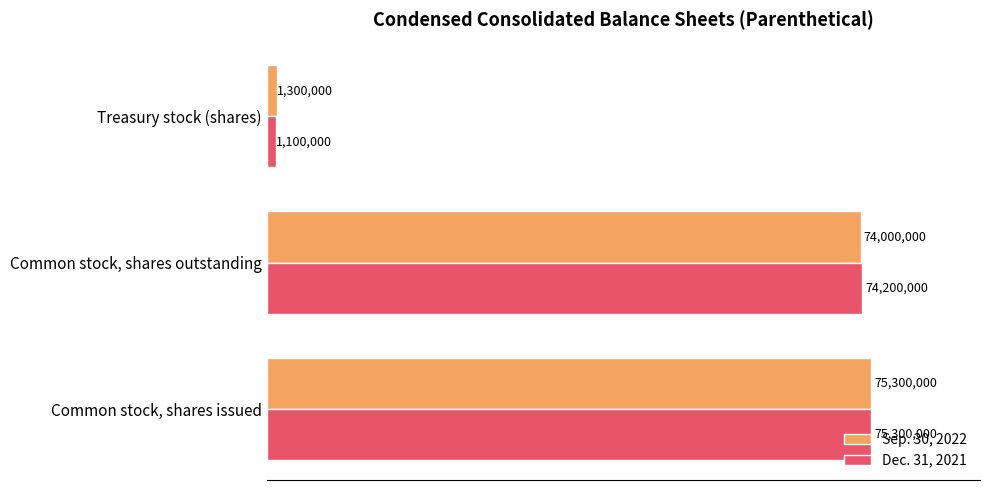

What are all the series names shown in the legend?

Sep. 30, 2022, Dec. 31, 2021